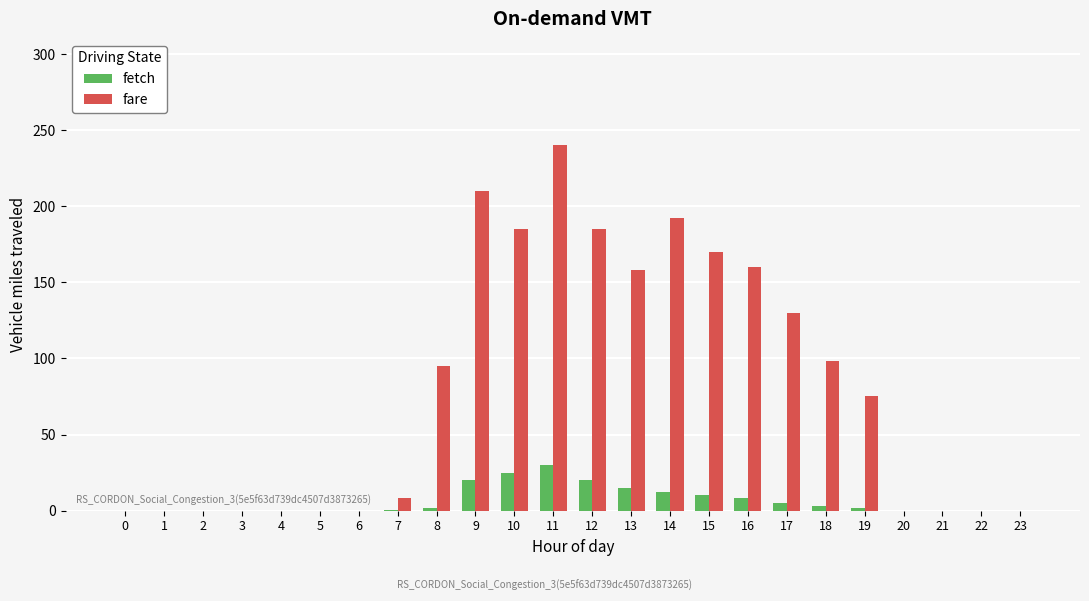

At which label is fare closest to 120?

17